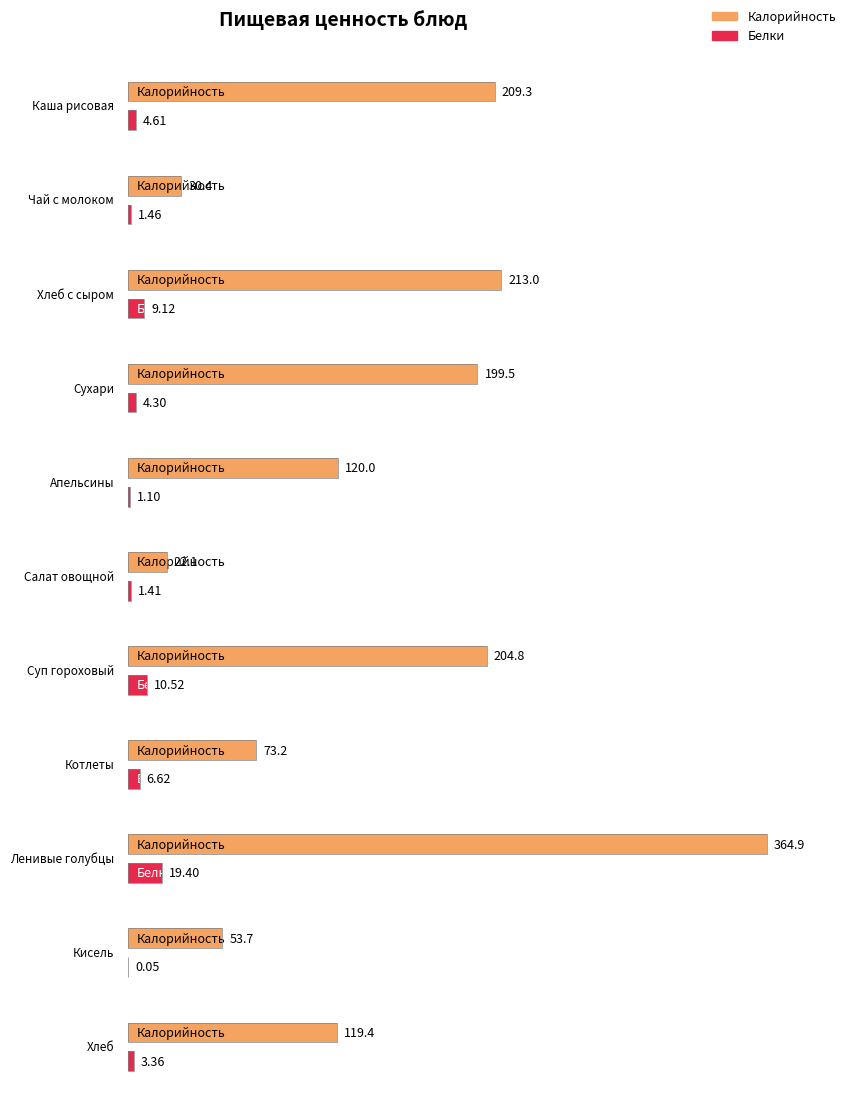

What is the spread (max minus min) of values at Хлеб?

116.0